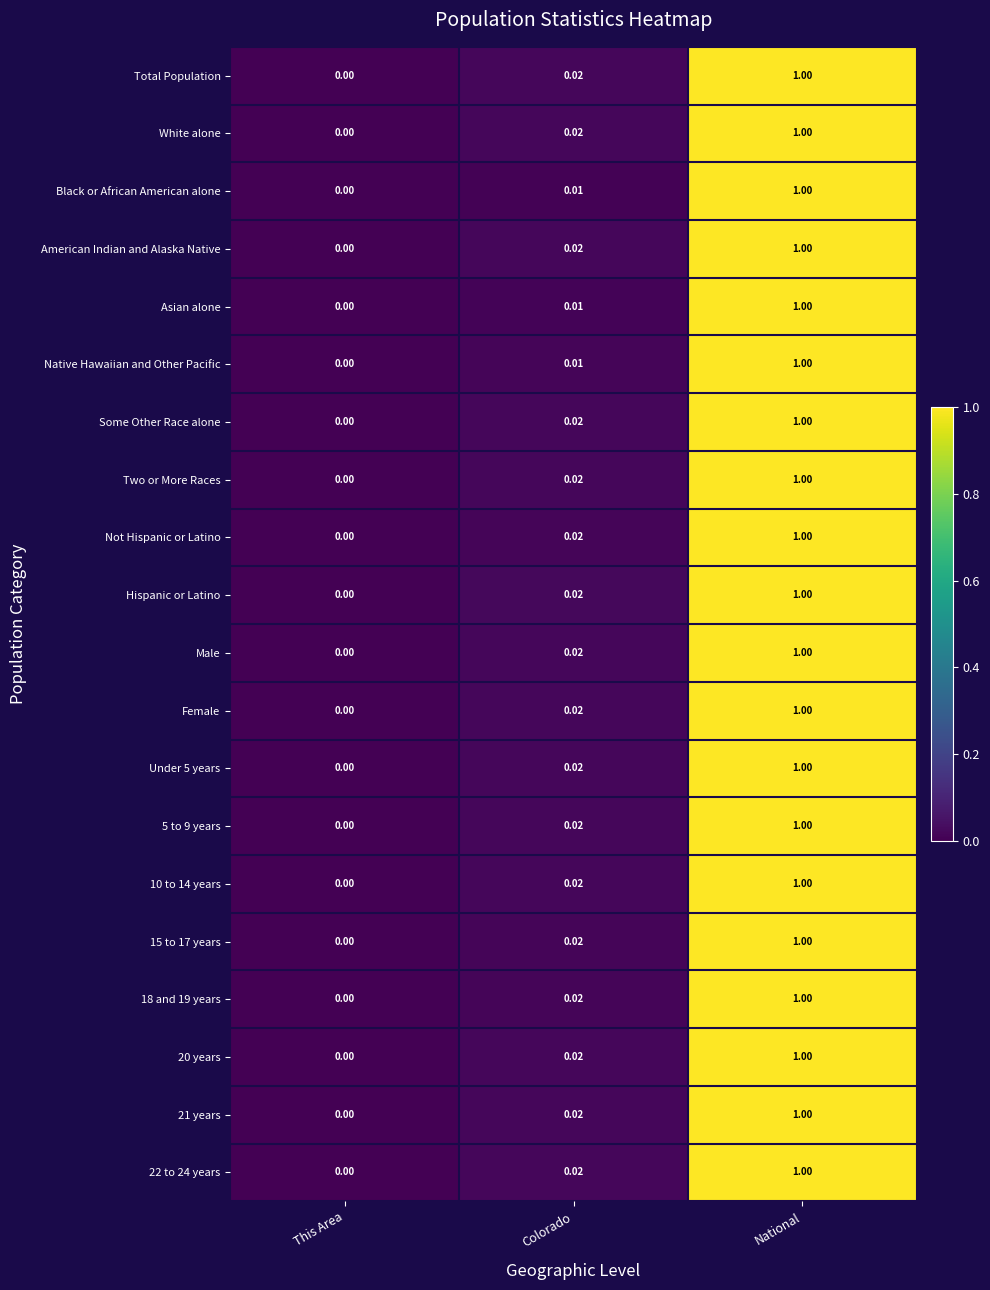

Which label corresponds to the smallest value in the chart?

This Area